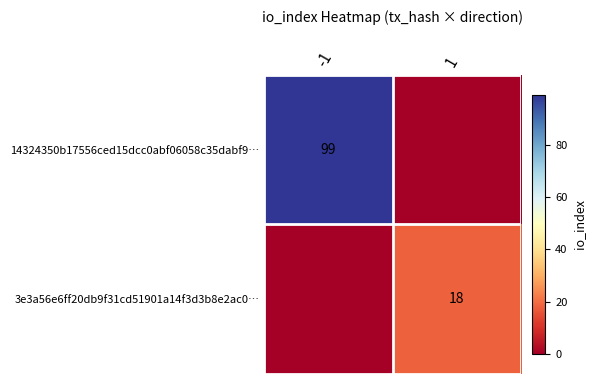

Is it true that 14324350b17556ced15dcc0abf06058c35dabf9… equals 99 at -1?

True